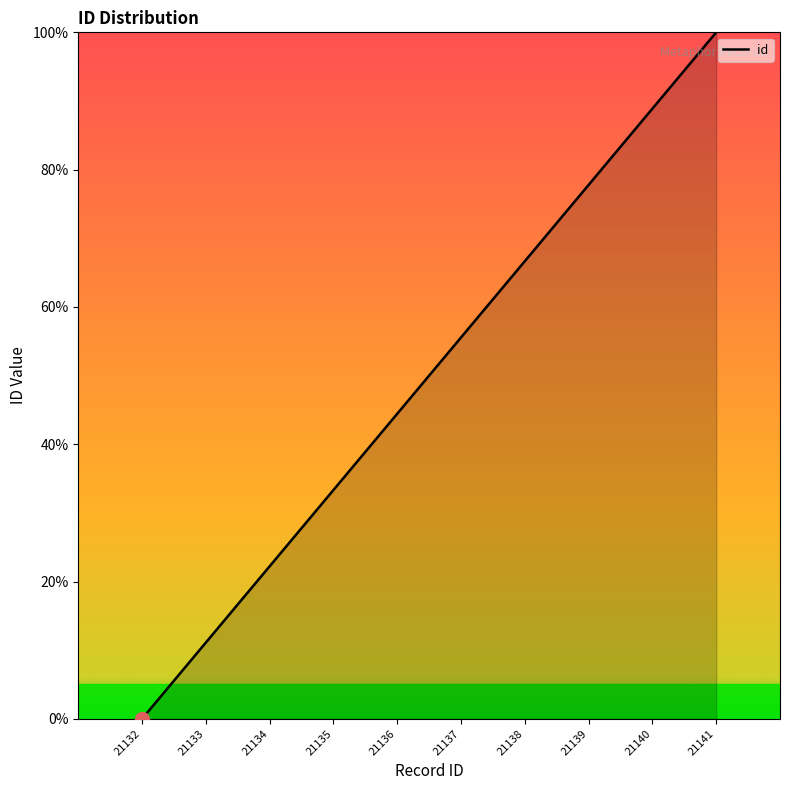

Reading right to left, list all the values displayed in this chart.

21141=100.0	21140=88.9	21139=77.8	21138=66.7	21137=55.6	21136=44.4	21135=33.3	21134=22.2	21133=11.1	21132=0.0